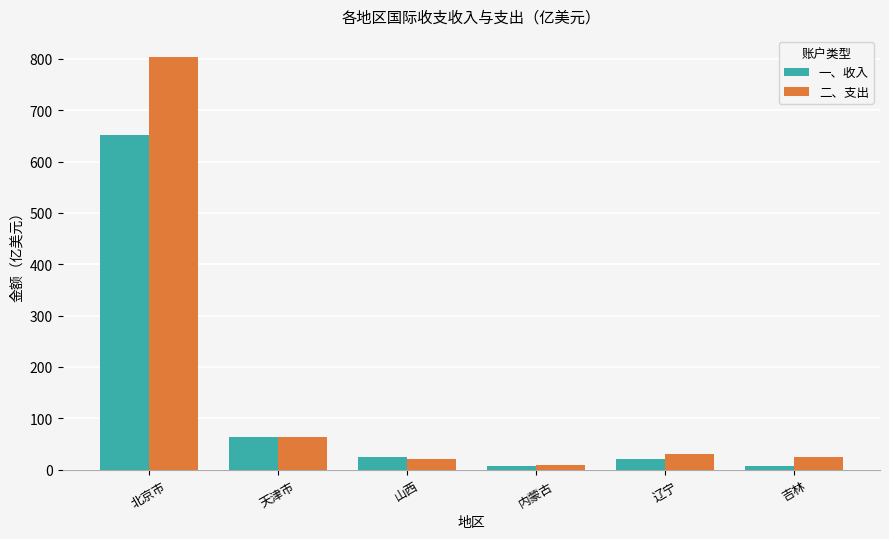

Between 山西 and 内蒙古, which series saw the biggest shift?

一、收入